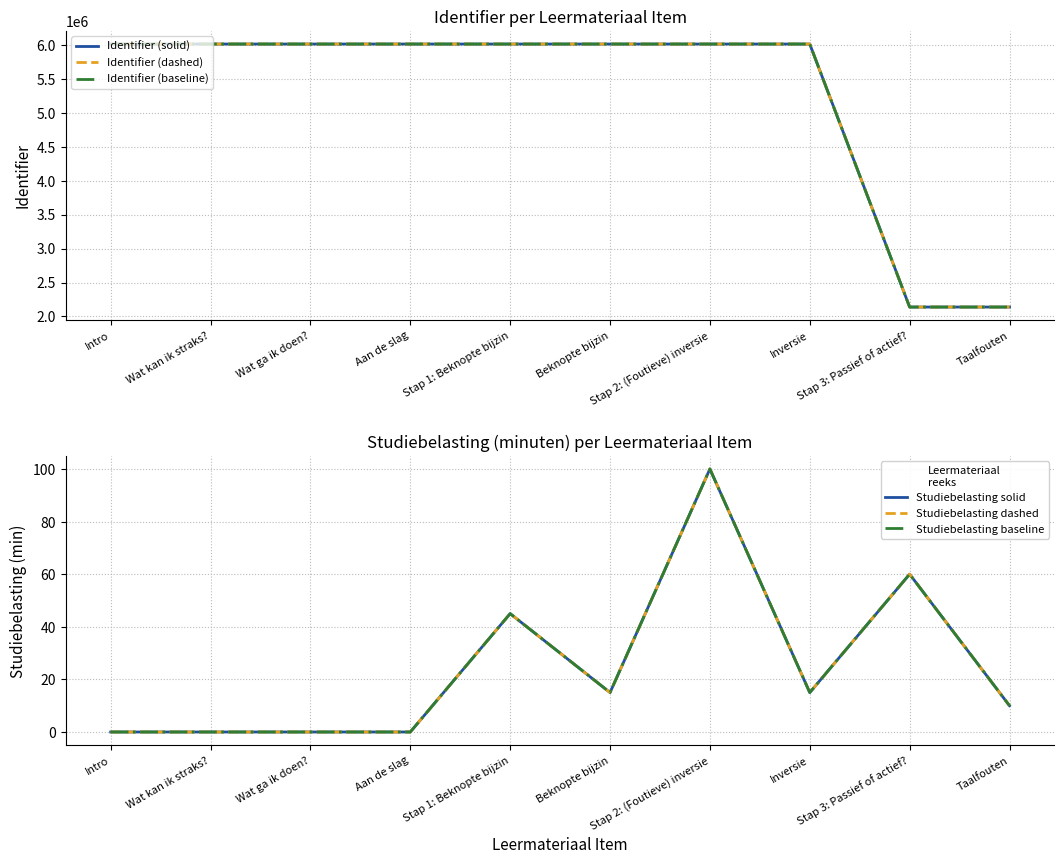

At Taalfouten, list the series in order from smallest to largest.

Studiebelasting solid, Studiebelasting dashed, Studiebelasting baseline, Identifier (solid), Identifier (dashed), Identifier (baseline)